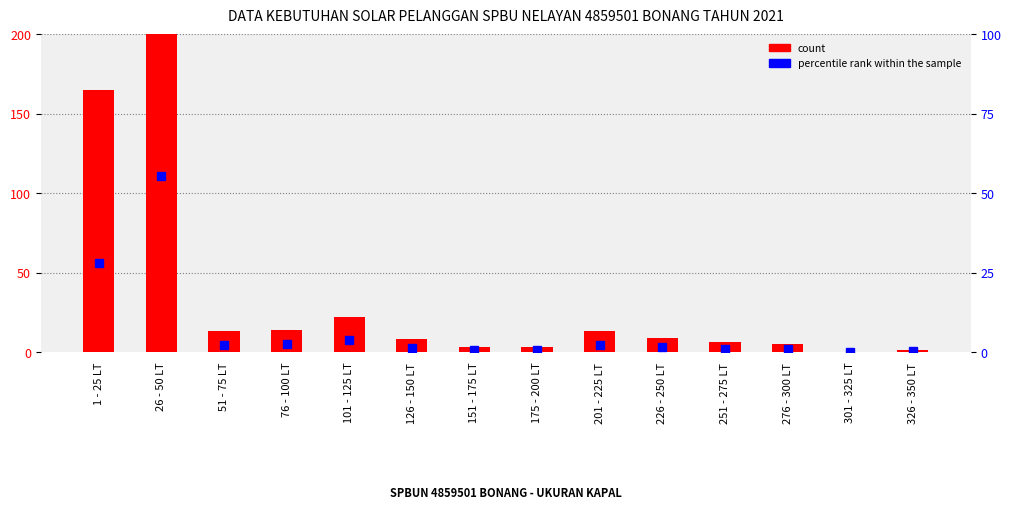

The count series shows 197.2 at 26 - 50 LT. True or false?

False